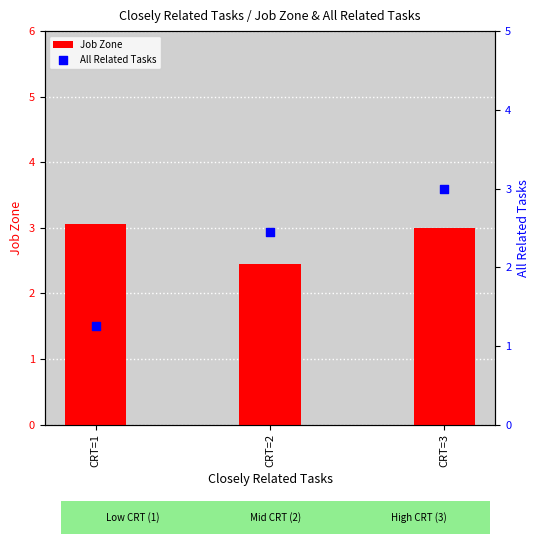

At how many categories does at least one series exceed 2?

3